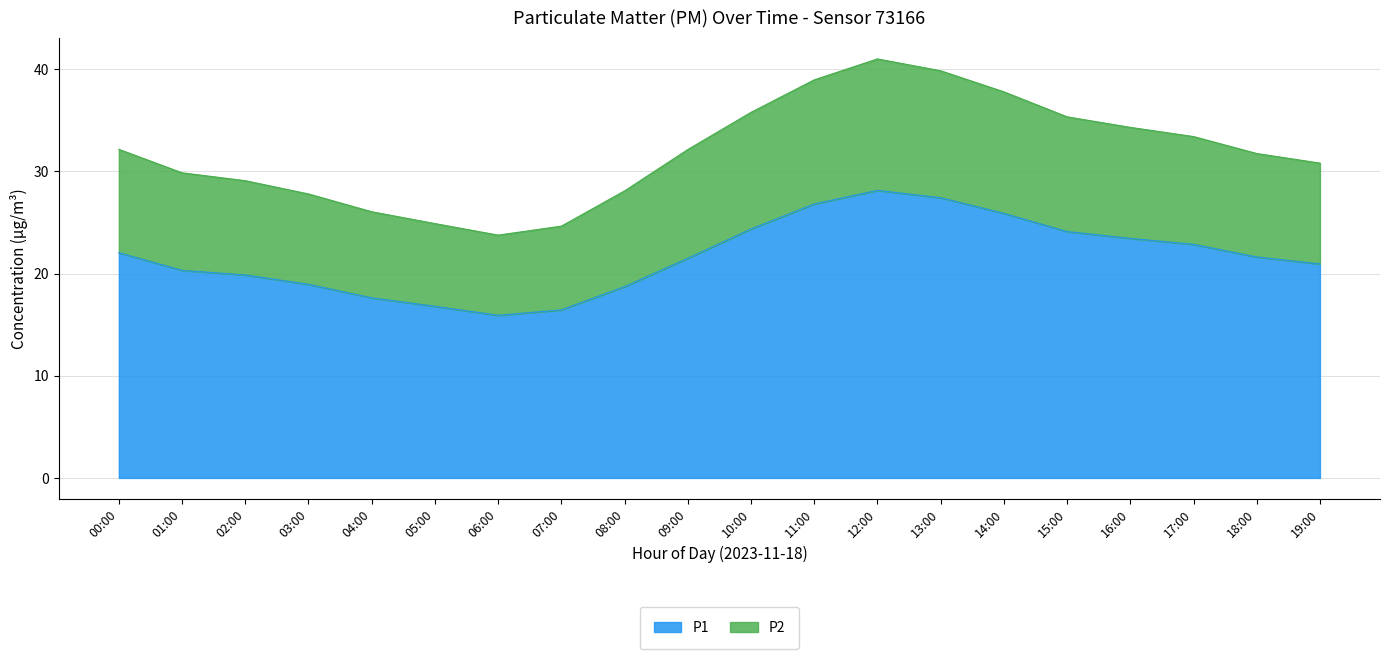

True or false: P1 has more than 0 interior local peaks.

True